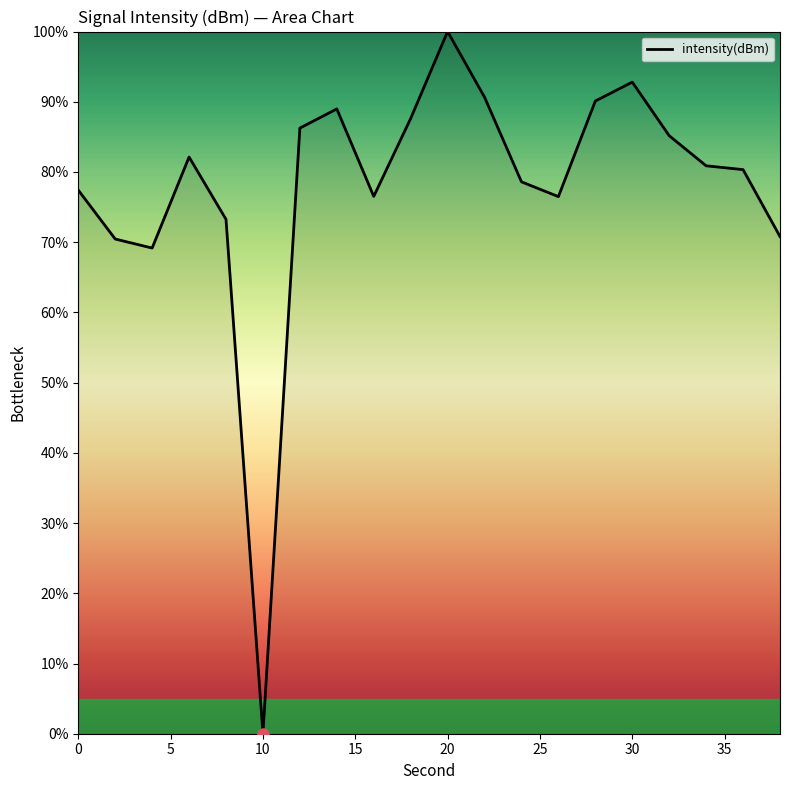

What is the maximum value shown in the chart?

100.0